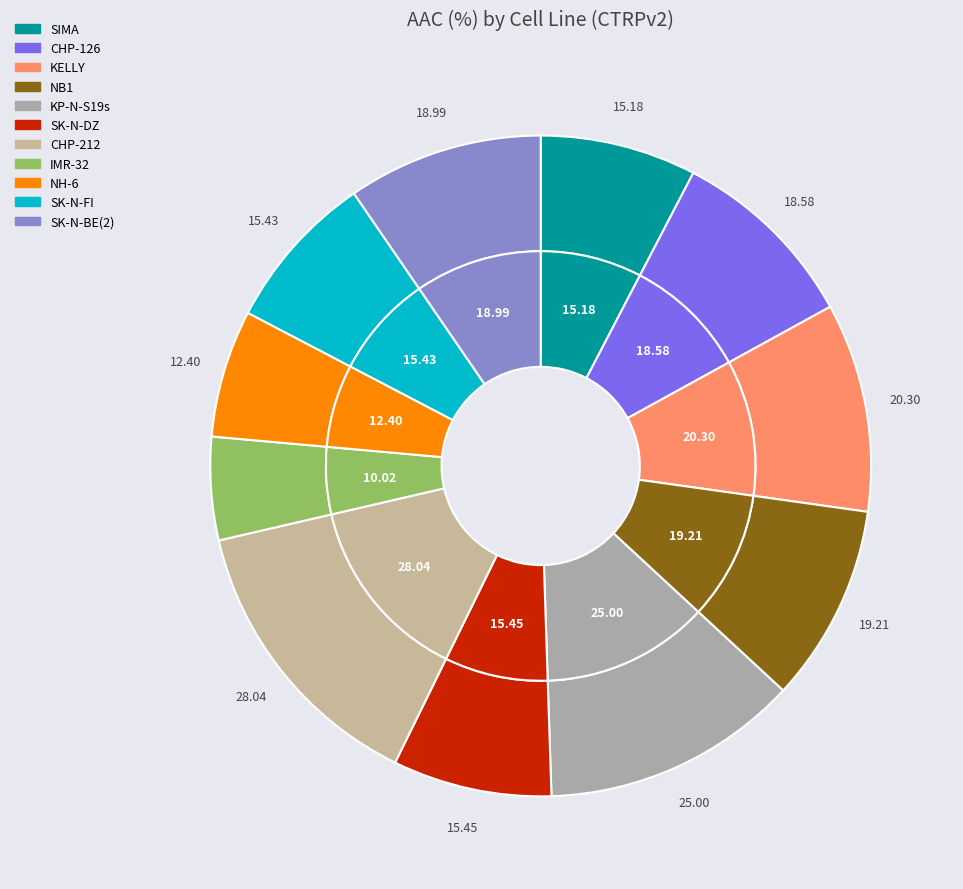

Which category has the smallest portion of the pie?

IMR-32